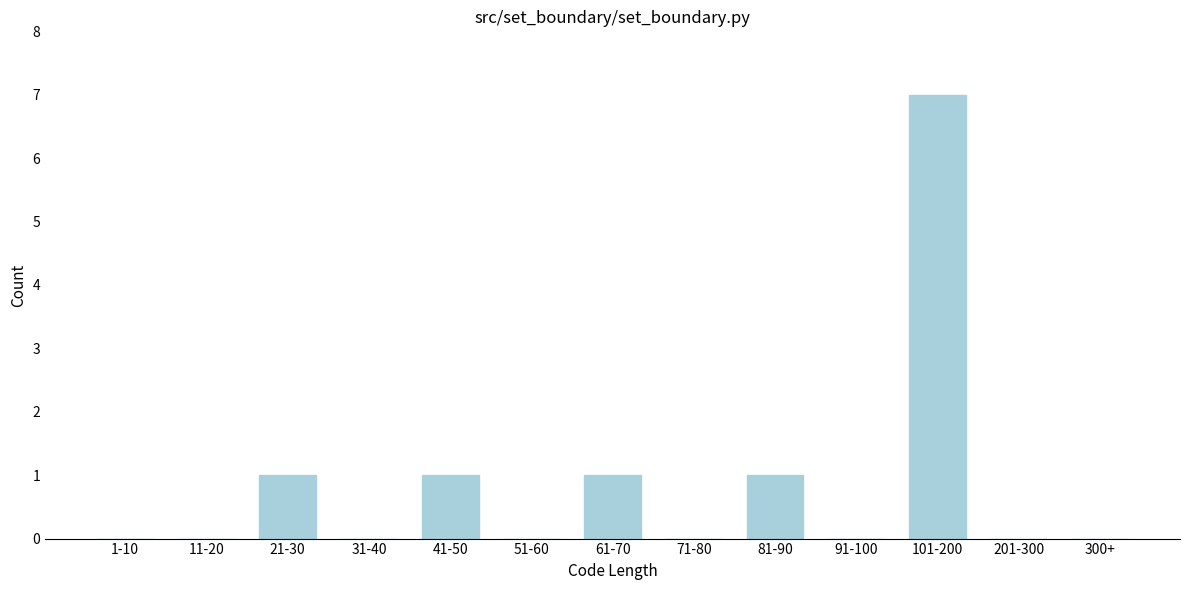

Reading left to right, transcribe all the data shown in this chart.

1-10=0	11-20=0	21-30=1	31-40=0	41-50=1	51-60=0	61-70=1	71-80=0	81-90=1	91-100=0	101-200=7	201-300=0	300+=0